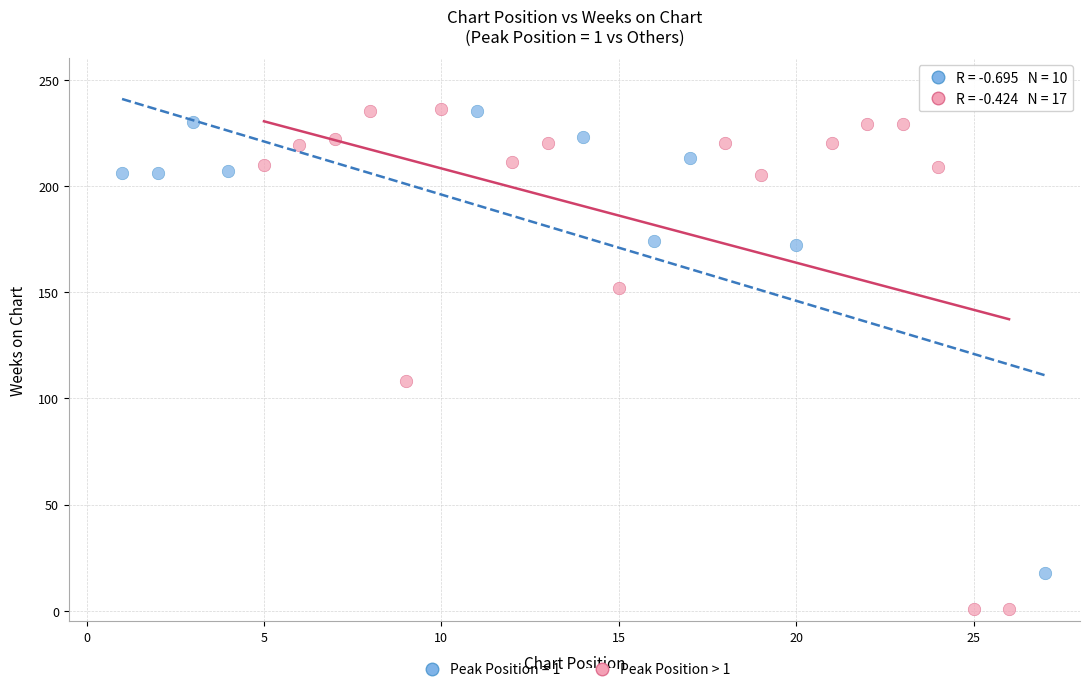

Which series contains the lowest Y value?

Peak Position > 1